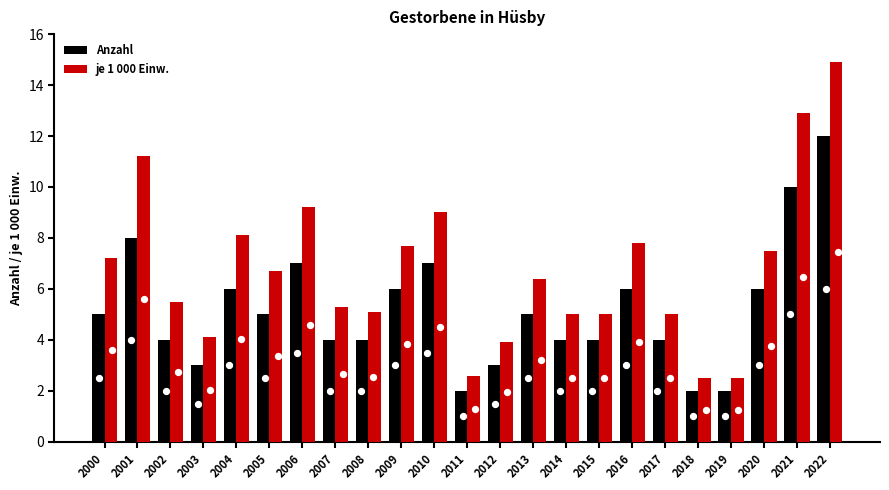

Which series has the largest Y range (max minus min)?

je 1 000 Einw.